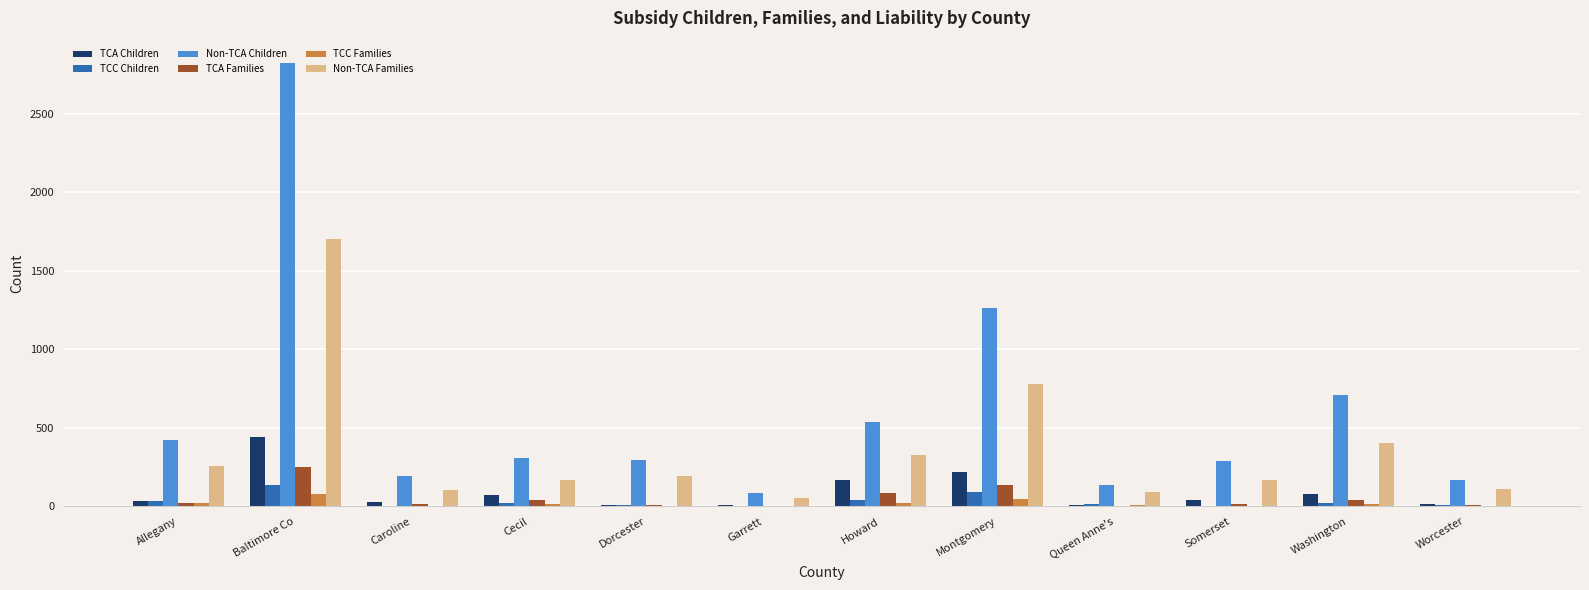

Is it true that TCC Families equals 0 at Somerset?

True